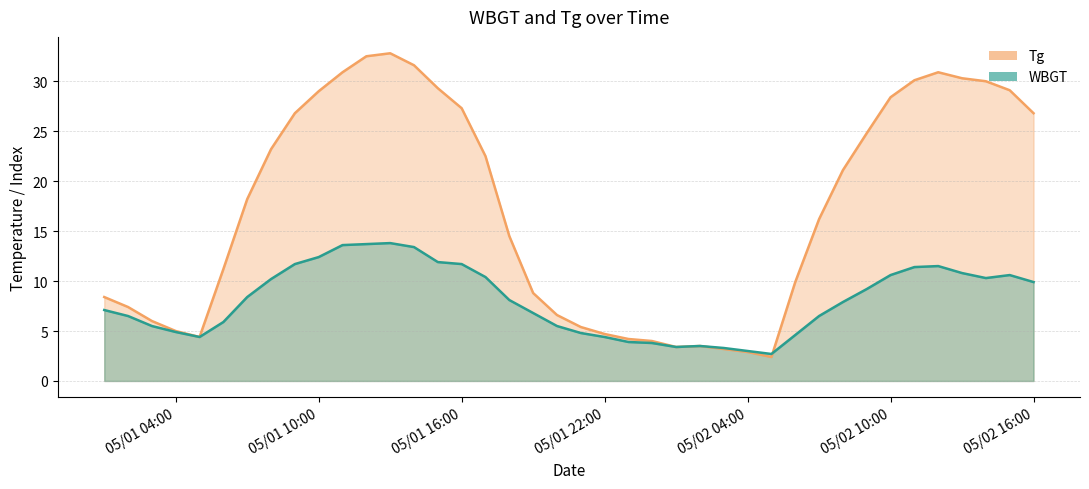

The Tg series shows 5.0 at 05/01 04:00. True or false?

True